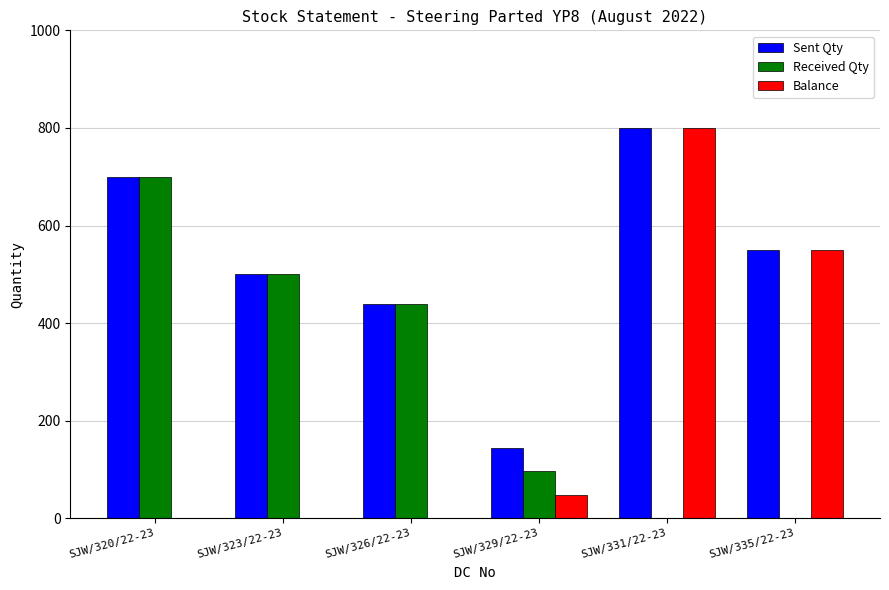

Where is Received Qty nearest to the value 350?

SJW/326/22-23